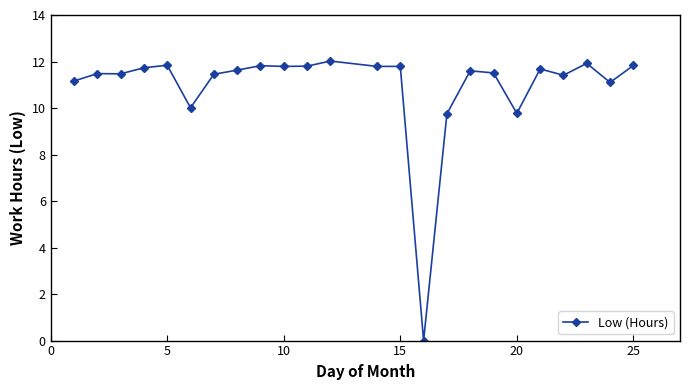

How many lines are shown in the chart?

1